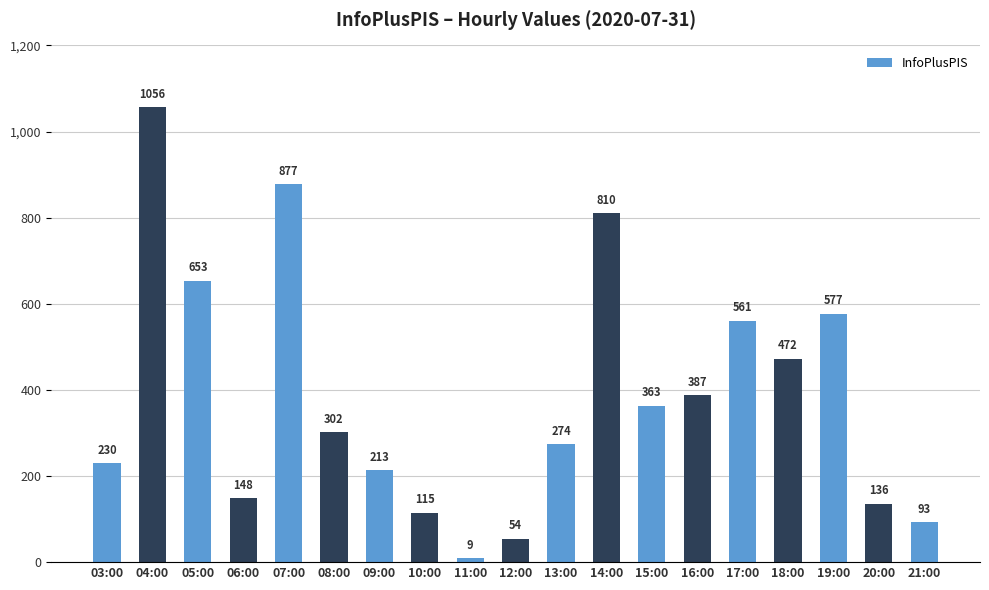

Are the bars grouped side by side (vs. stacked)?

No